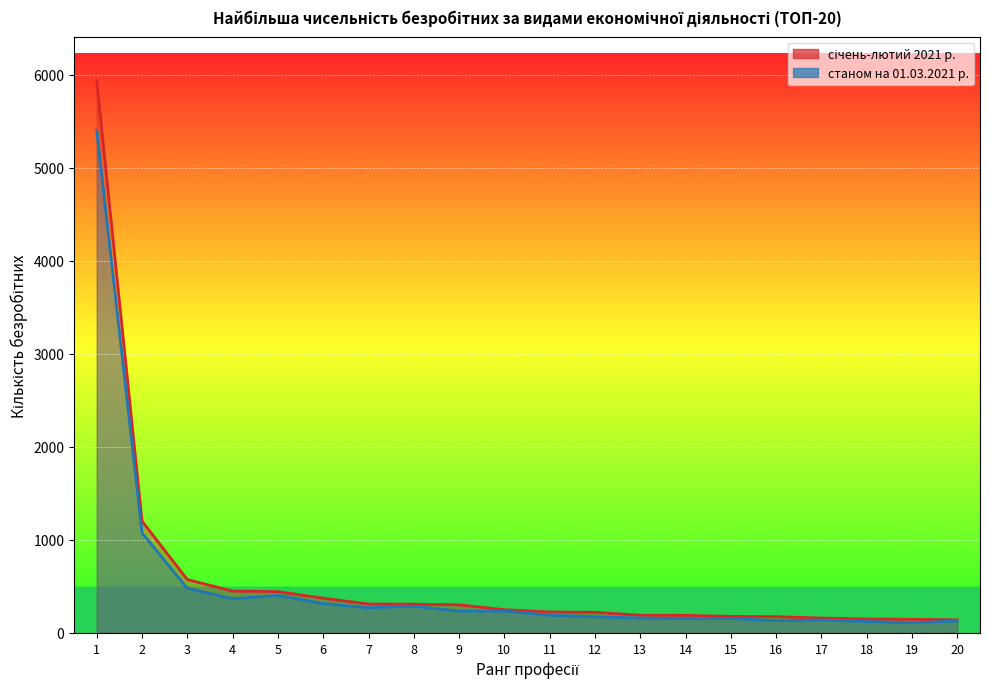

What is the average value of the станом на 01.03.2021 р. series?

527